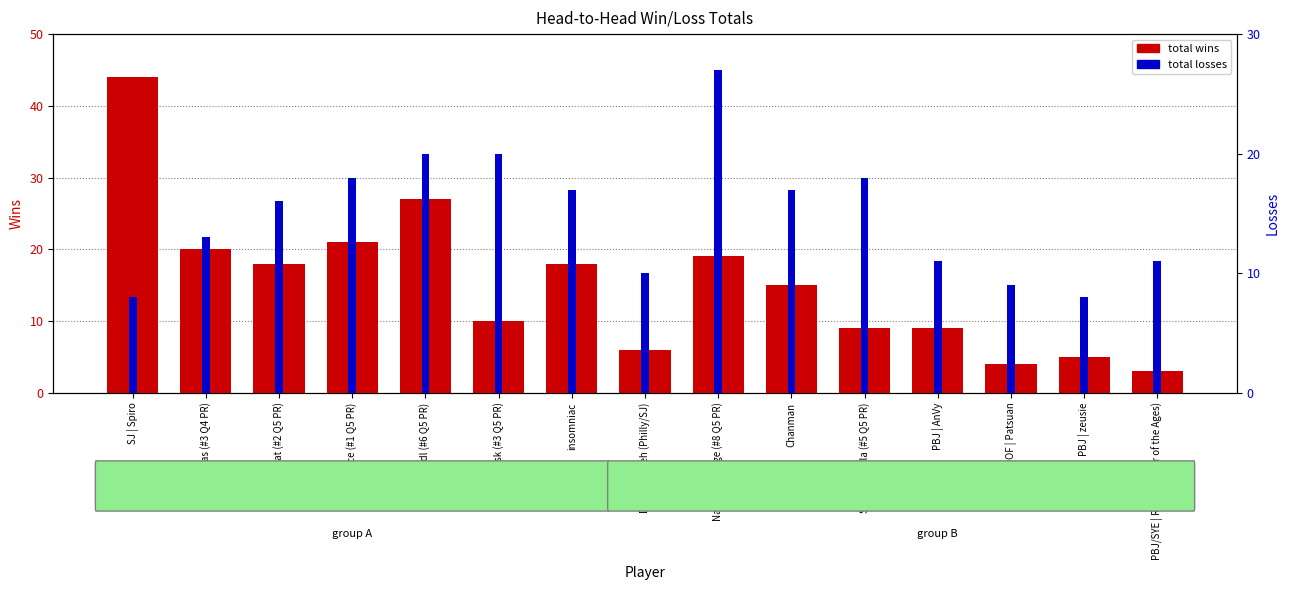

At how many categories does at least one series exceed 42?

1